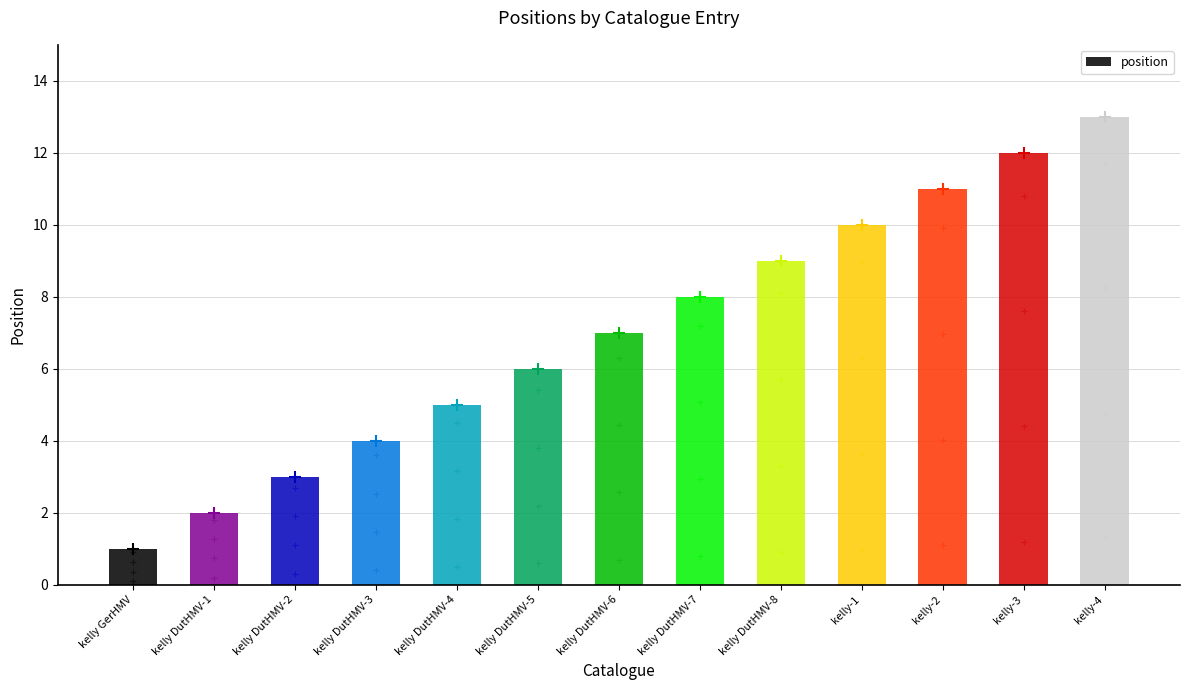

Which label corresponds to the smallest value in the chart?

kelly GerHMV